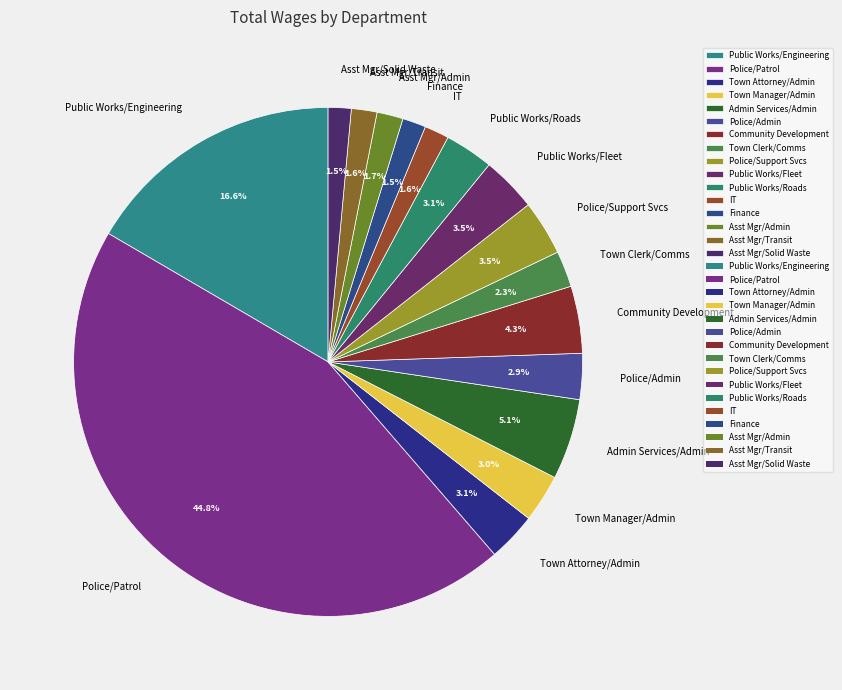

Which category has the biggest portion of the pie?

Police/Patrol